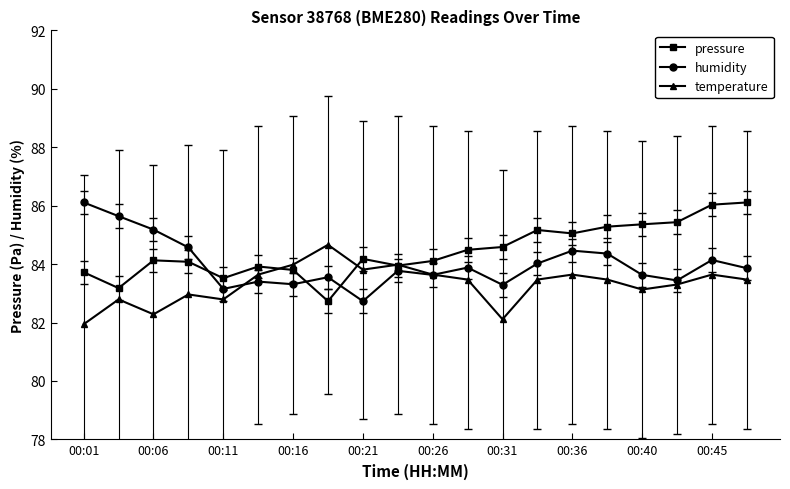

What are all the series names shown in the legend?

pressure, humidity, temperature